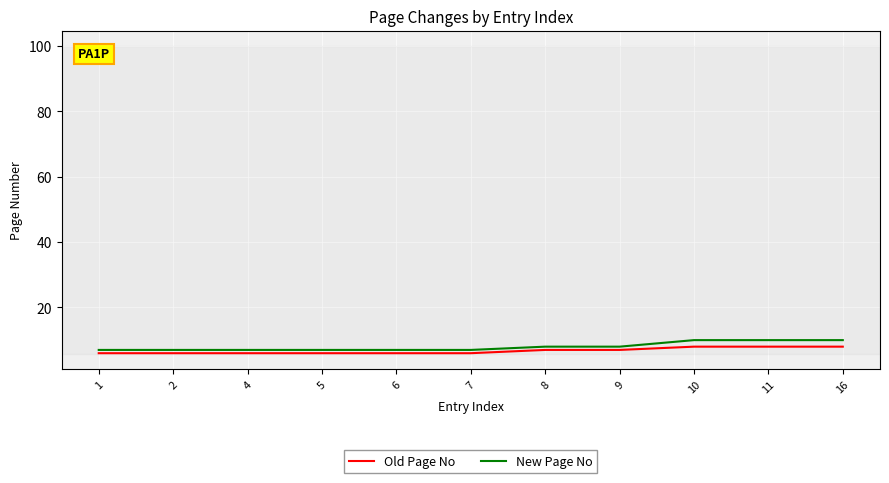

Reading left to right, list all the values displayed in this chart.

Old Page No: 6	6	6	6	6	6	7	7	8	8	8
New Page No: 7	7	7	7	7	7	8	8	10	10	10